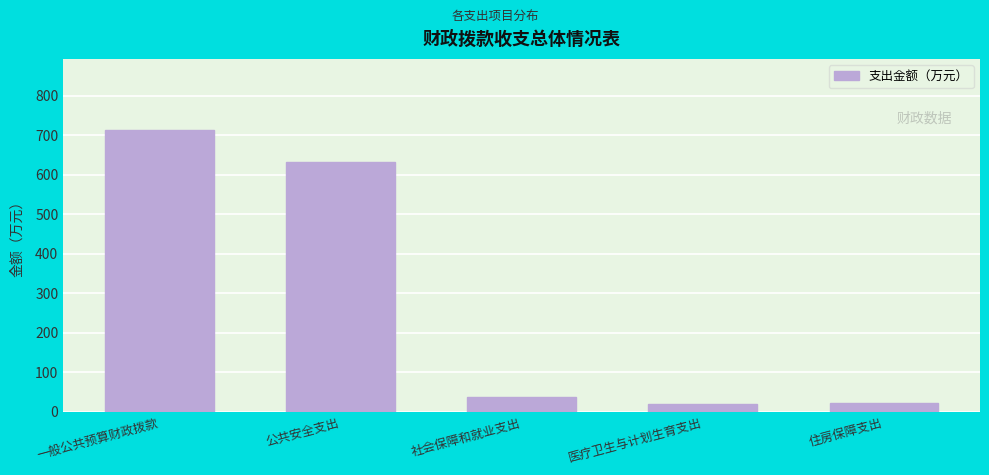

Where is the data nearest to the value 367?

公共安全支出